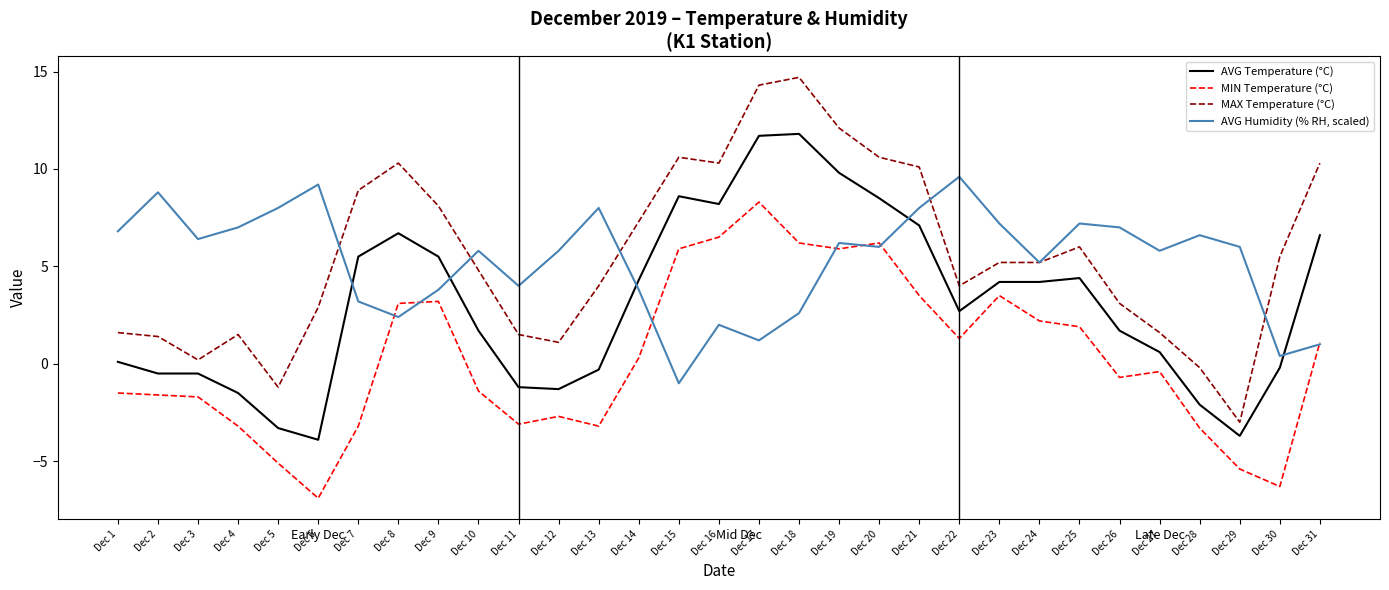

What is the difference between the maximum and second lowest values in the MAX Temperature (°C) series?

15.9